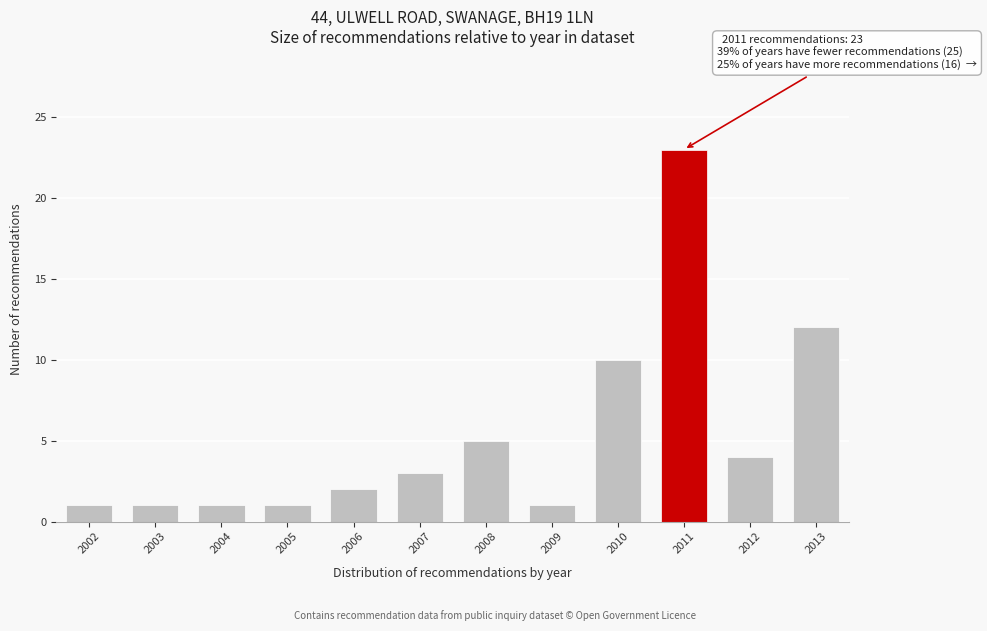

Reading left to right, transcribe all the data shown in this chart.

2002=1	2003=1	2004=1	2005=1	2006=2	2007=3	2008=5	2009=1	2010=10	2011=23	2012=4	2013=12